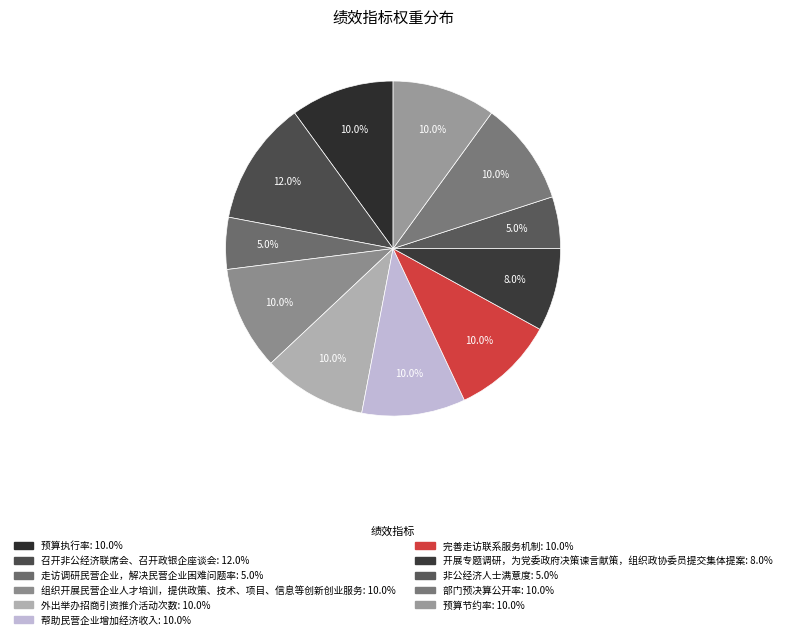

The 开展专题调研，为党委政府决策谏言献策，组织政协委员提交集体提案 slice represents 8% of the pie. True or false?

True